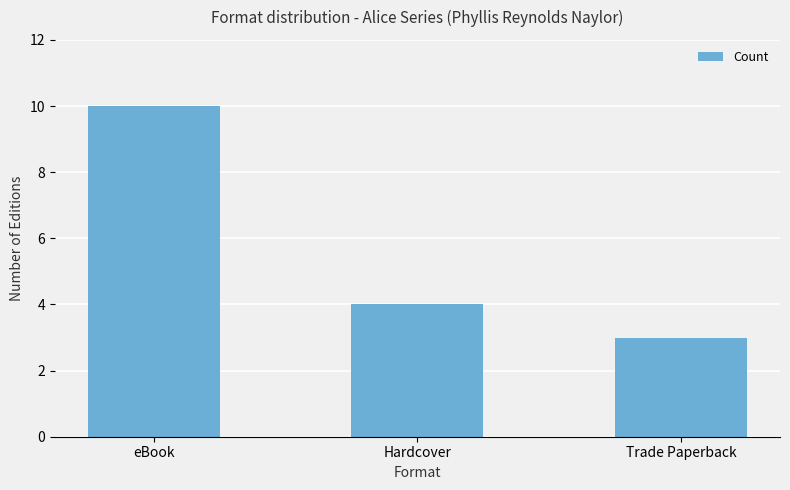

How many values are below 4?

1